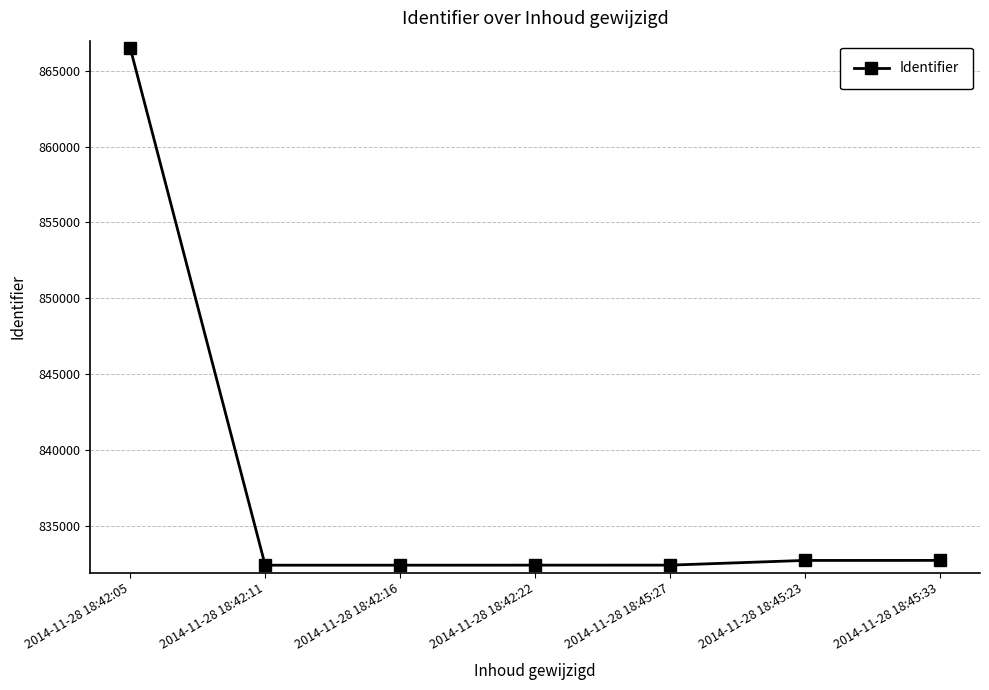

What is the change in value from 2014-11-28 18:42:05 to 2014-11-28 18:45:23?

-33744